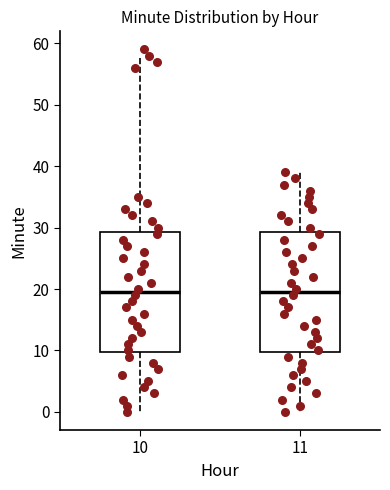

Where is the upper edge of the box at x = 11 on the y-axis? The values are not printed on the chart, so give them approximately, as read against the axis.

29